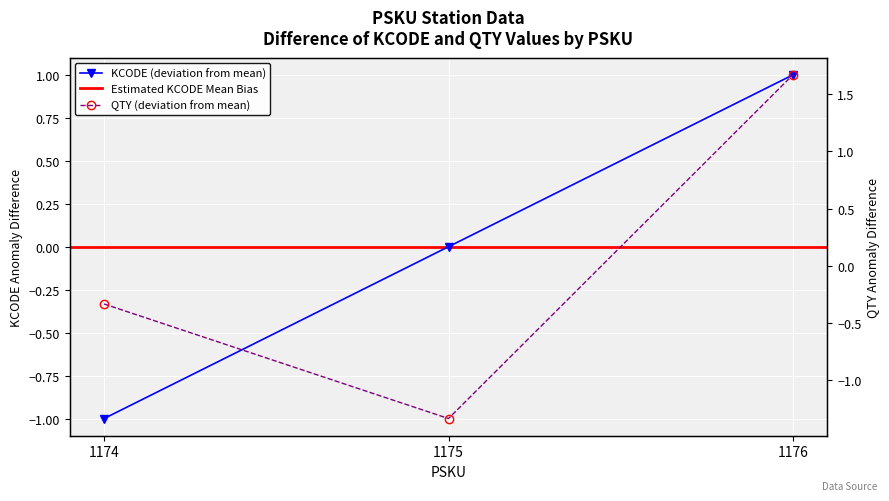

Reading left to right, transcribe all the data shown in this chart.

KCODE: 1174=-1.0	1175=0.0	1176=1.0
QTY: 1174=-0.3	1175=-1.3	1176=1.7